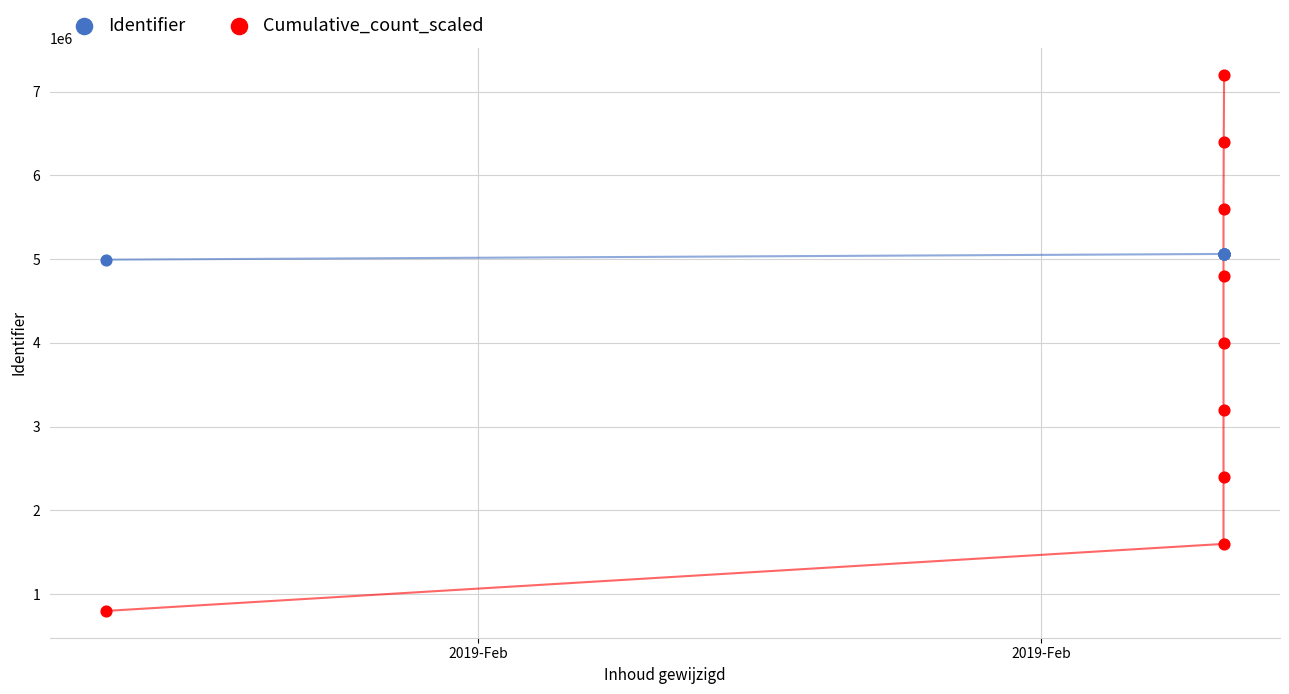

Which series reaches the minimum Y coordinate?

Cumulative_count_scaled